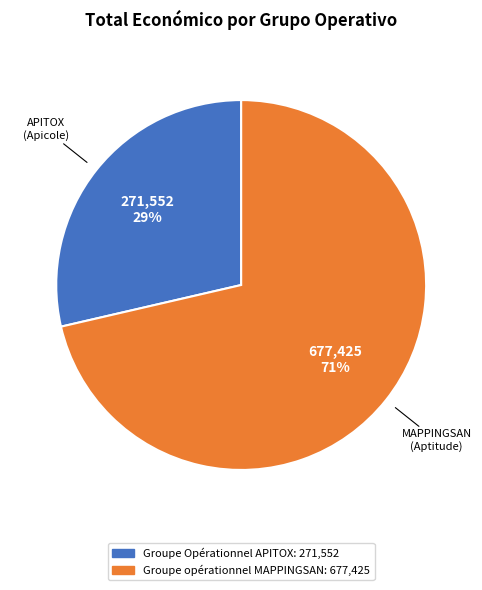

Rank the categories by value from lowest to highest.

Groupe Opérationnel APITOX, Groupe opérationnel MAPPINGSAN